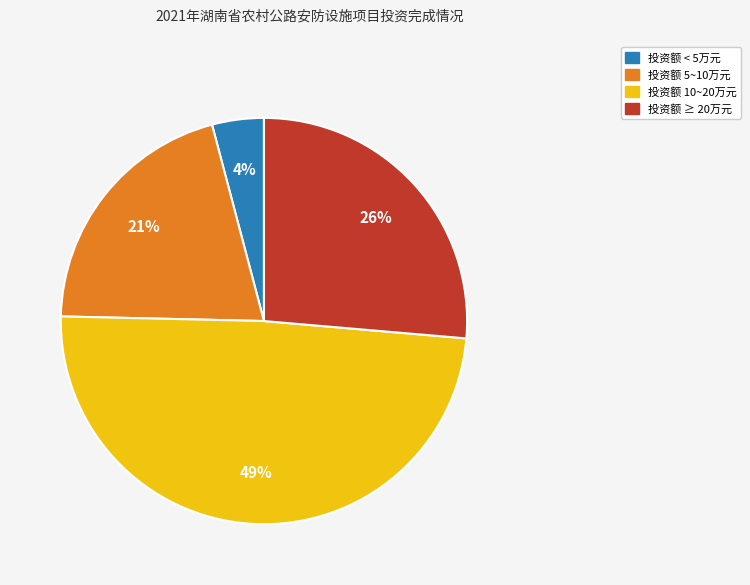

To the nearest percent, what is the average slice percentage?

25%